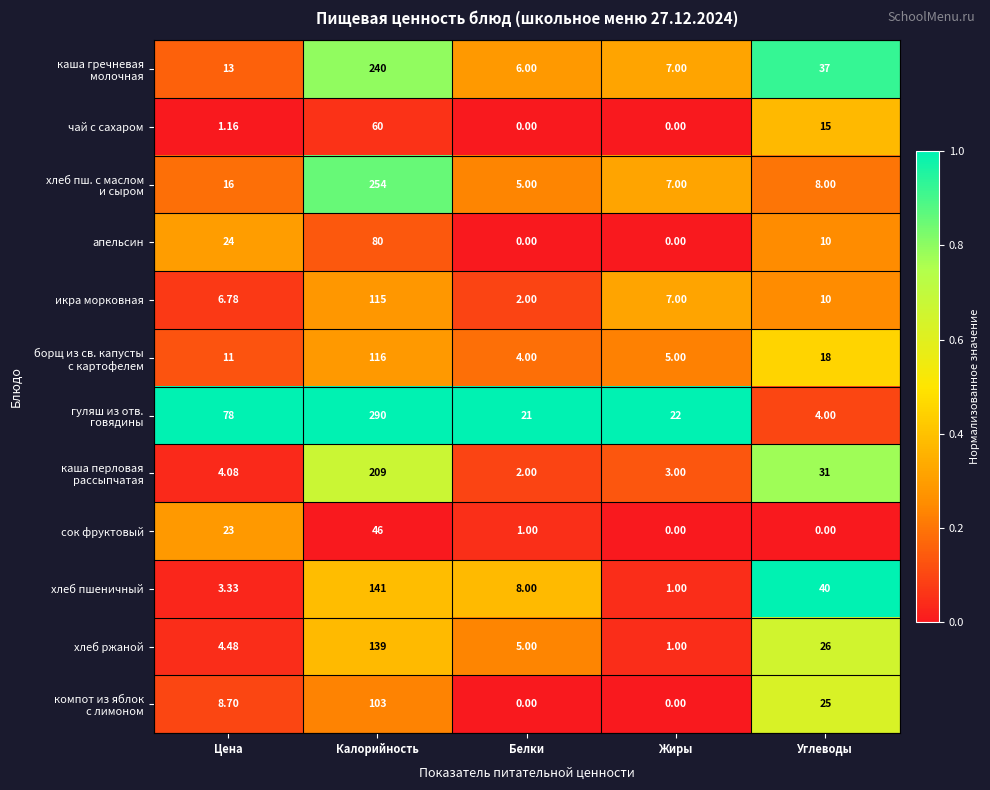

Where is чай с сахаром nearest to the value 30?

Углеводы